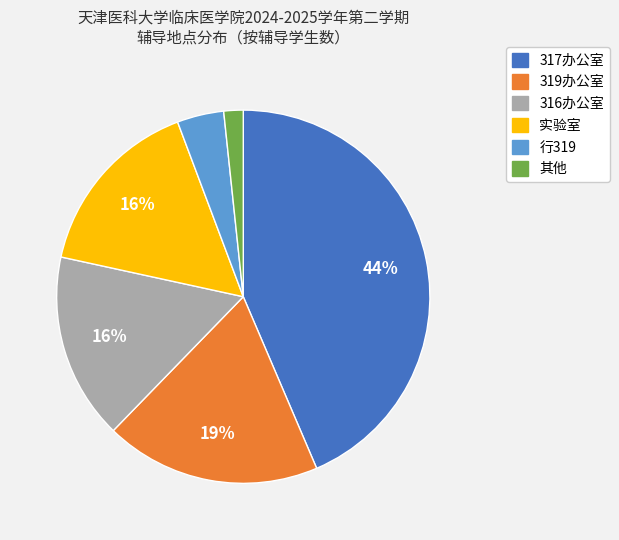

Does any single category account for the majority?

No